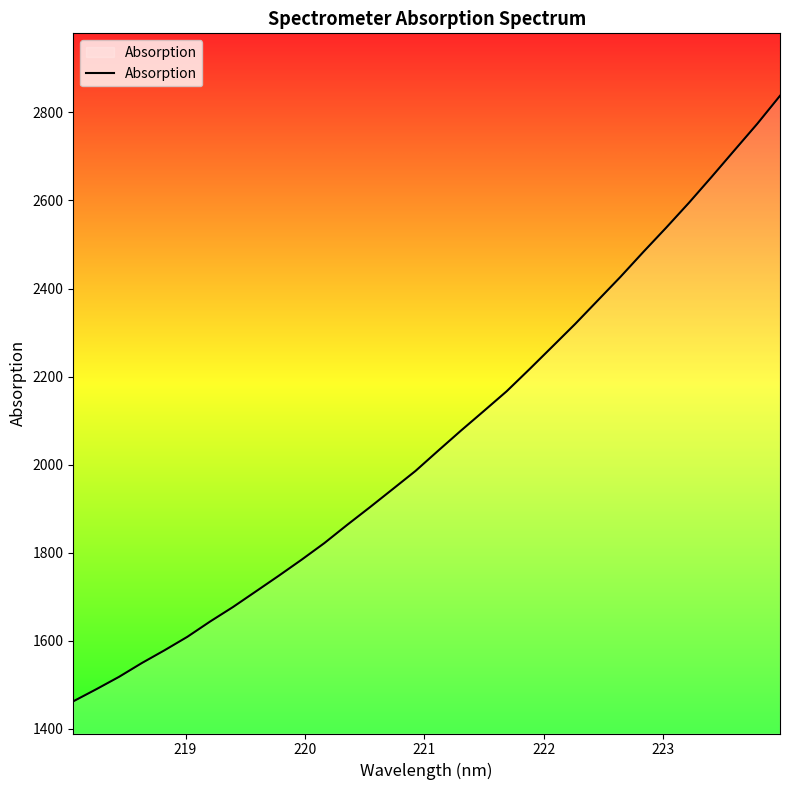

What is the smallest value displayed?

1461.9